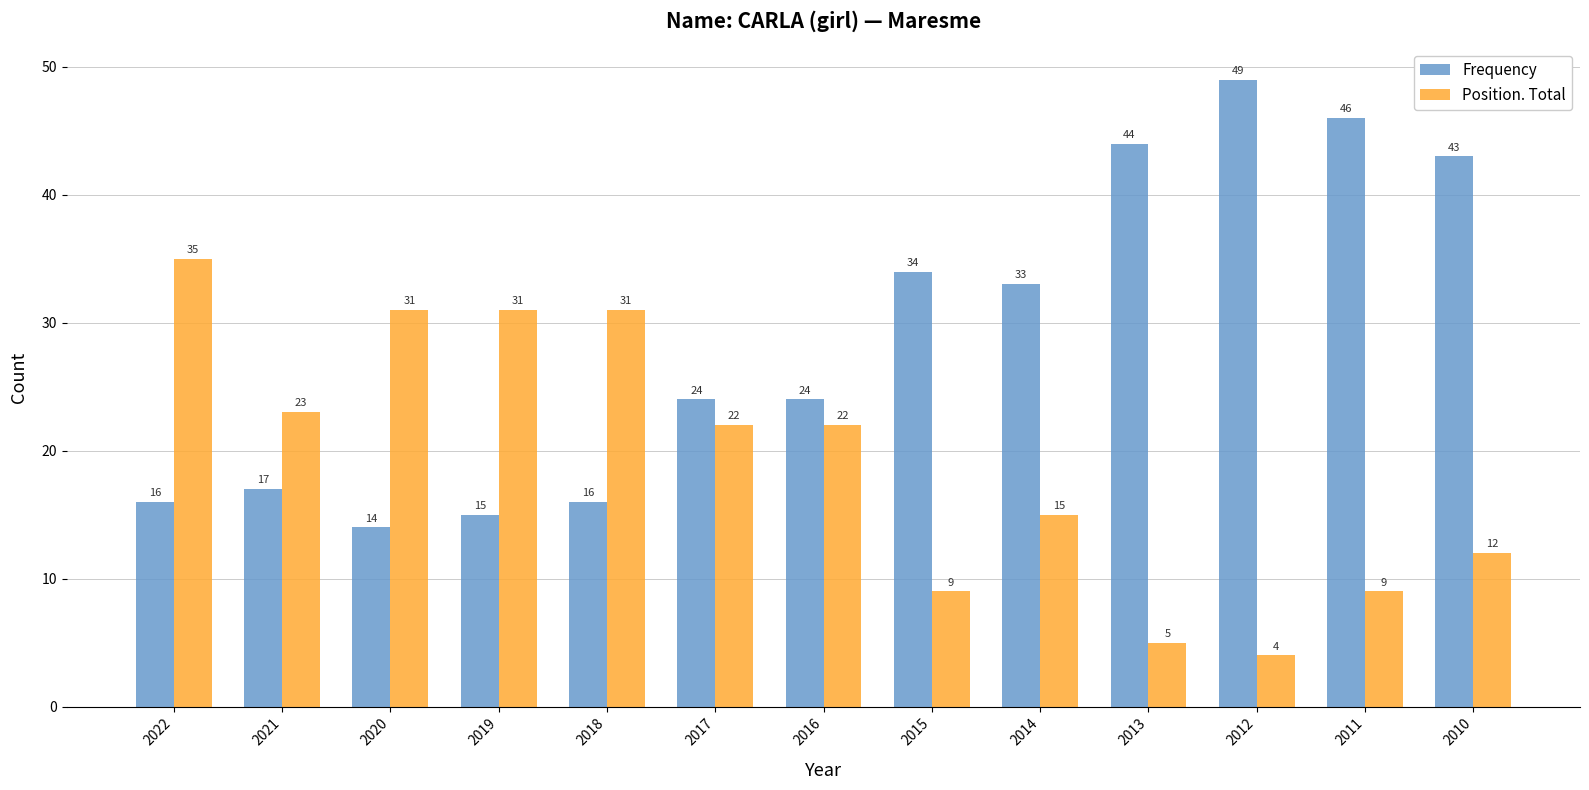

Are the bars grouped side by side (vs. stacked)?

Yes